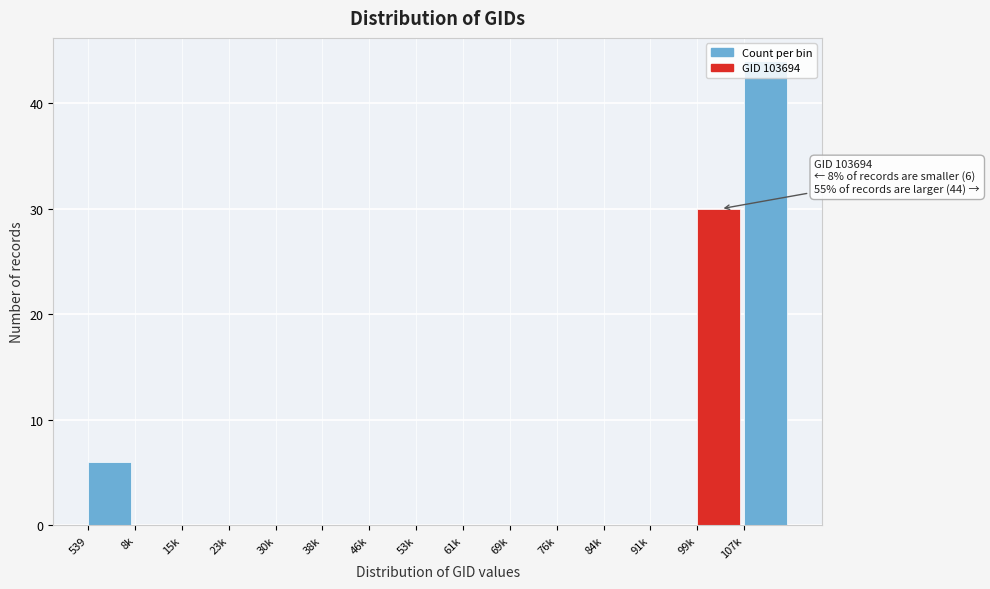

Between 69k and 107k, which is larger?

107k